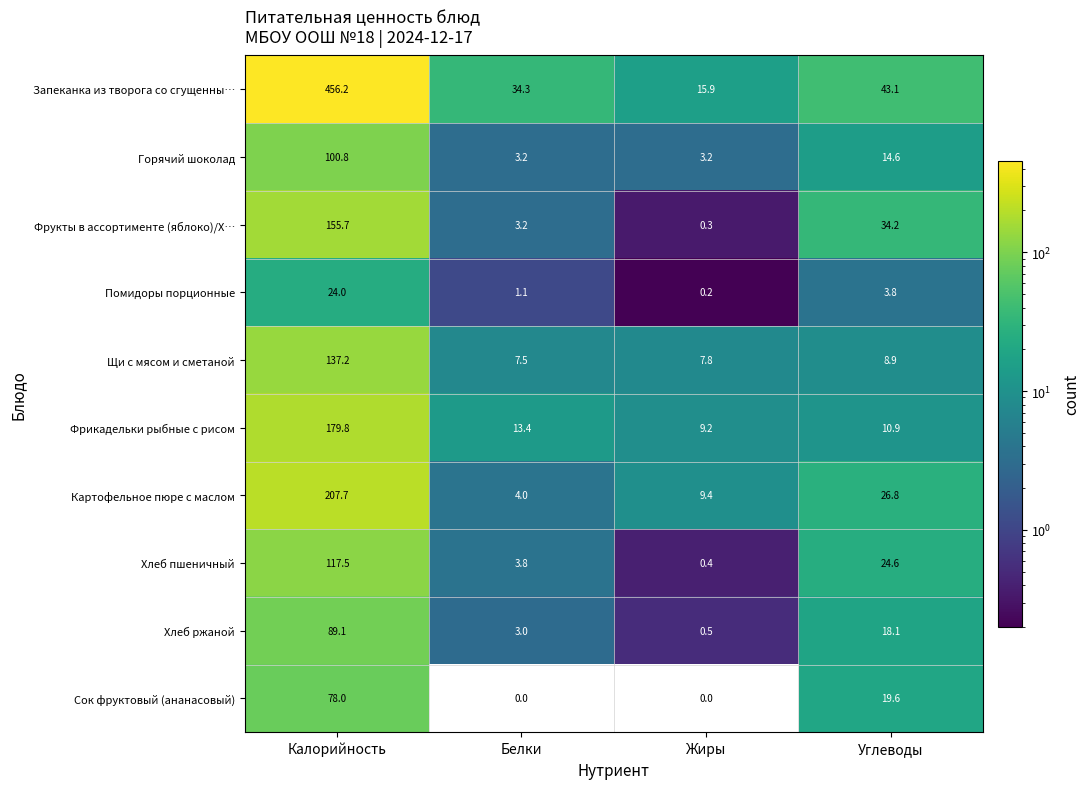

What is the total value across all series at Углеводы?

204.6